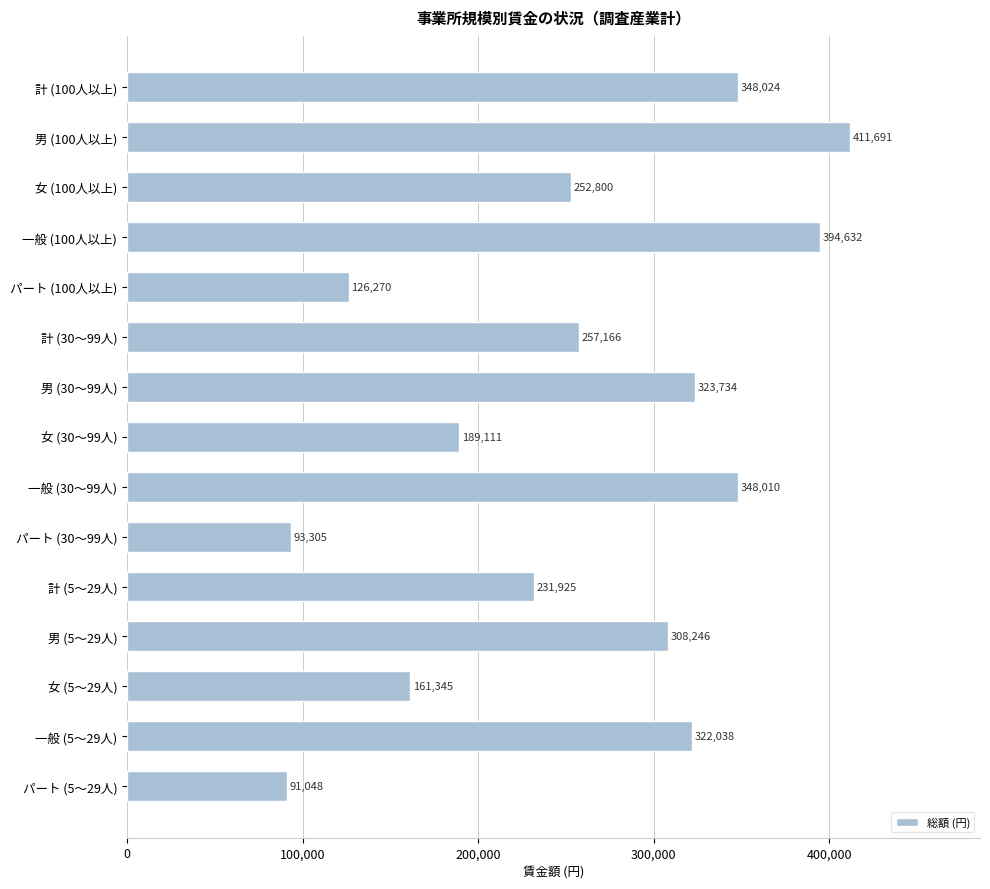

The value at 女 (30～99人) is 88150. True or false?

False